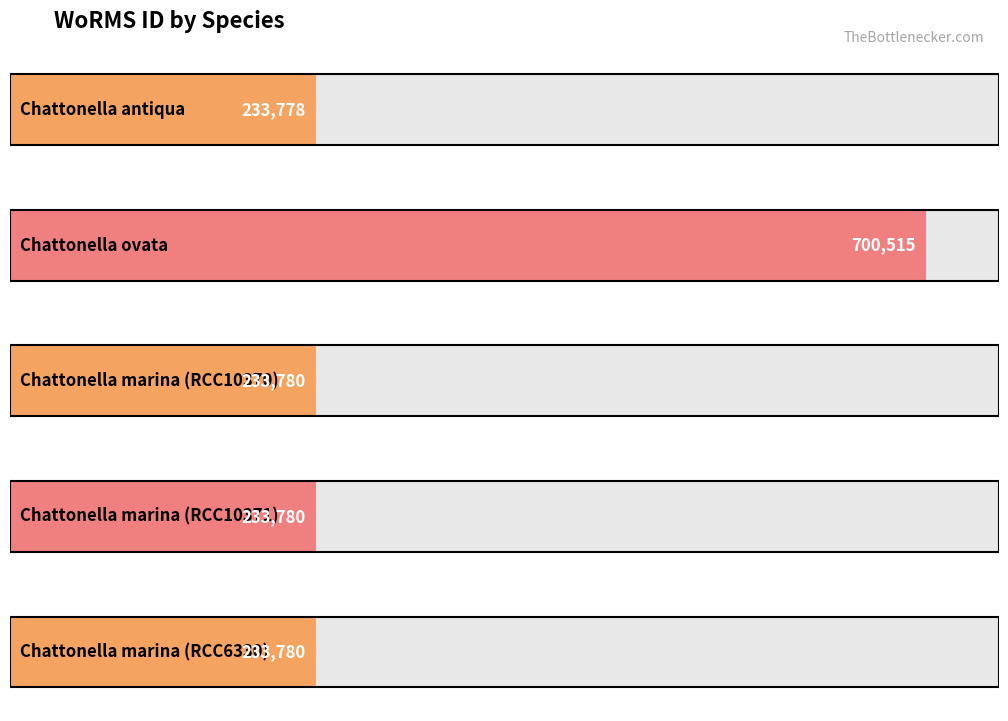

Where is the data nearest to the value 467146?

Chattonella marina (RCC10370)